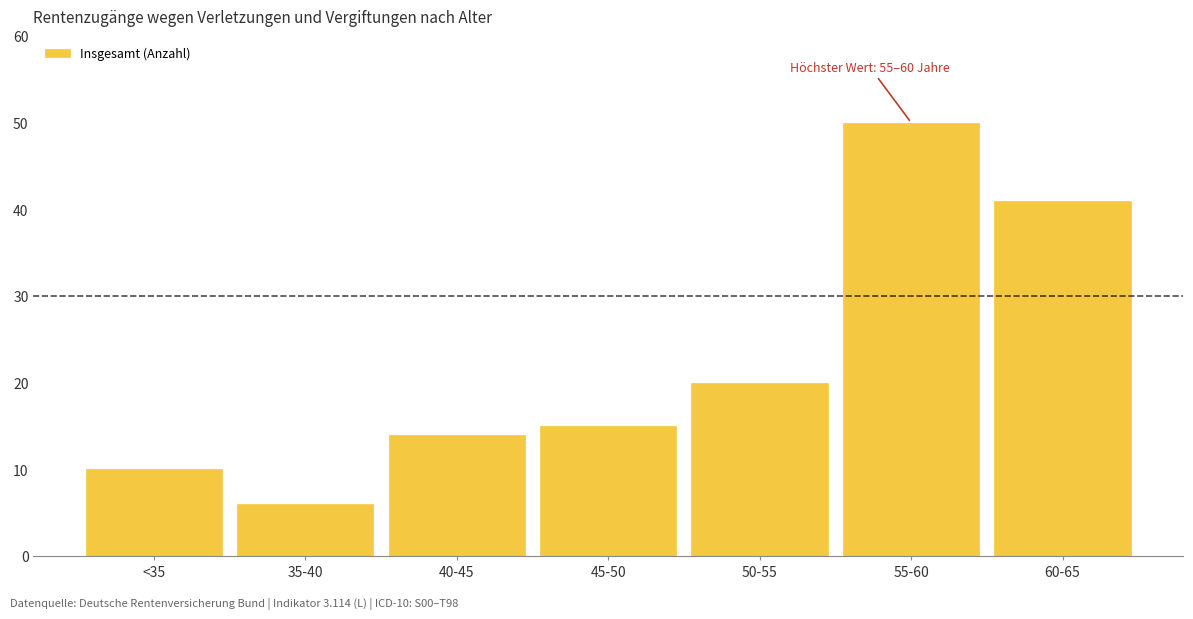

Reading right to left, what are all the values shown in this chart?

60-65=41	55-60=50	50-55=20	45-50=15	40-45=14	35-40=6	<35=10